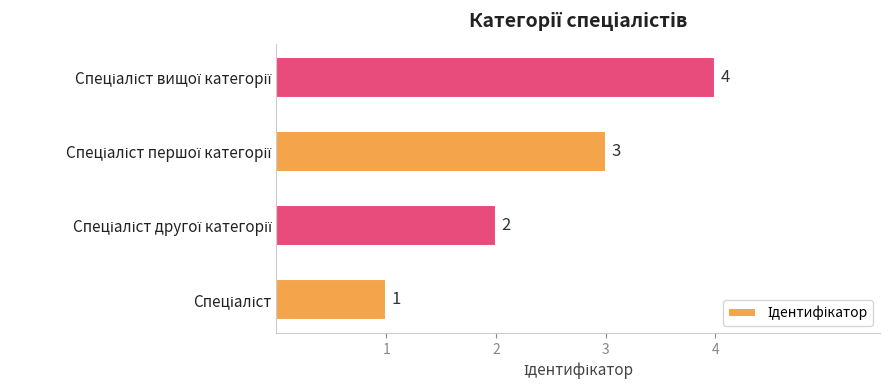

What is the sum of all values?

10